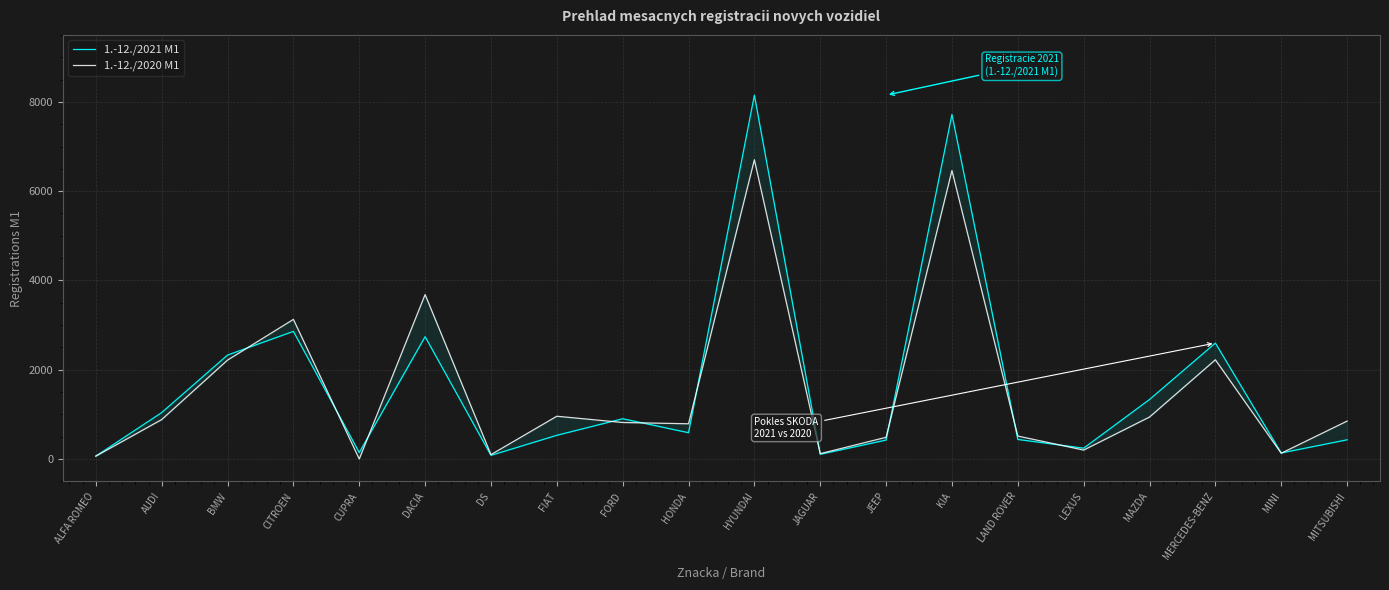

At which category does the chart reach its minimum across all series?

CUPRA